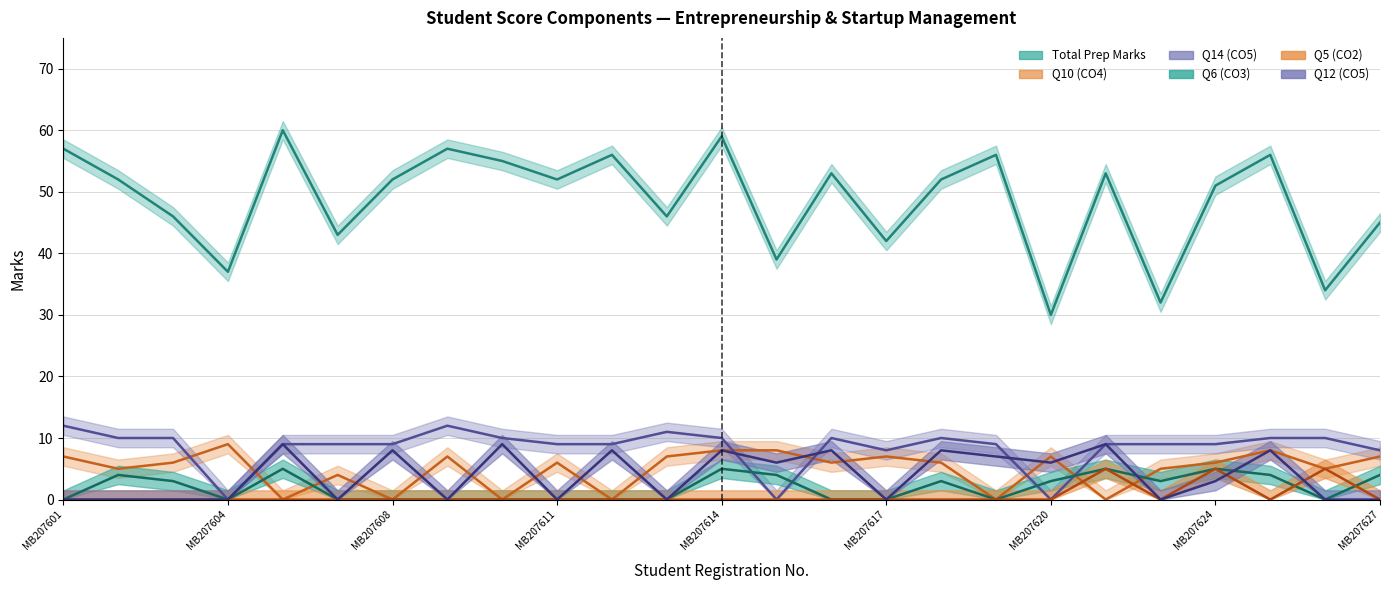

List the series in order of their peak value, lowest first.

Q6 (CO3), Q5 (CO2), Q10 (CO4), Q12 (CO5), Q14 (CO5), Total Prep Marks